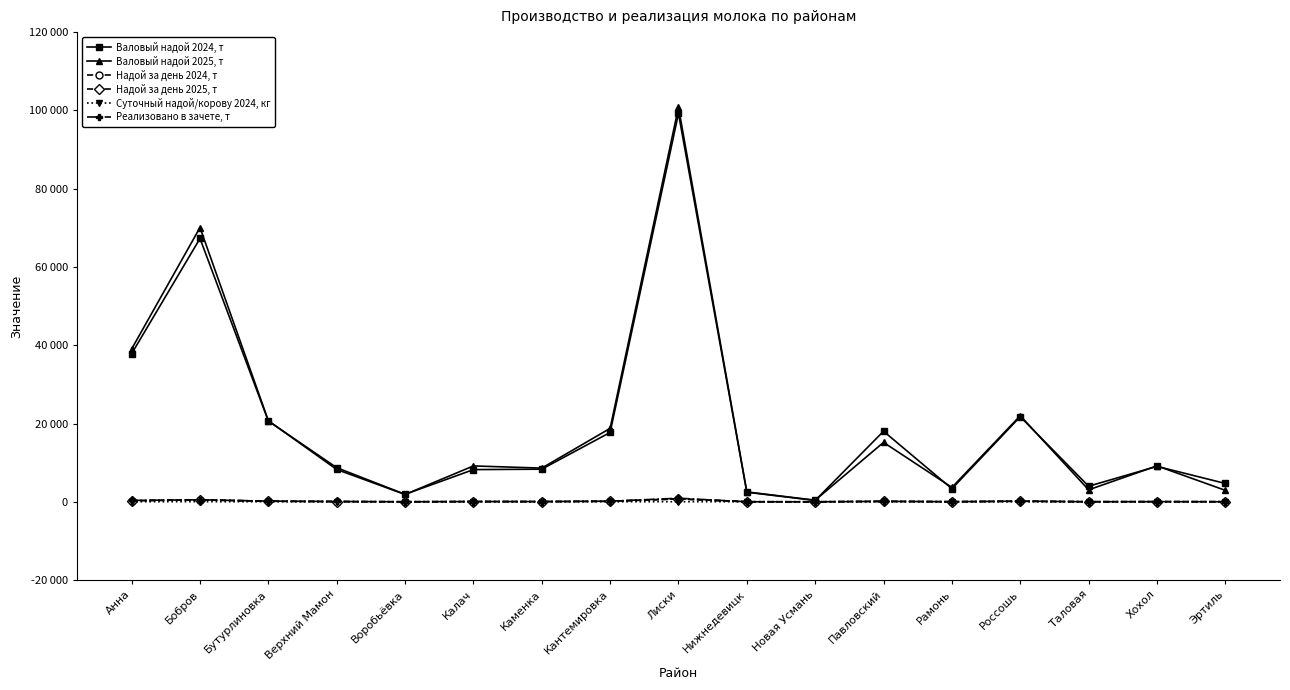

Which category has the lowest value in the Надой за день 2024, т series?

Новая Усмань